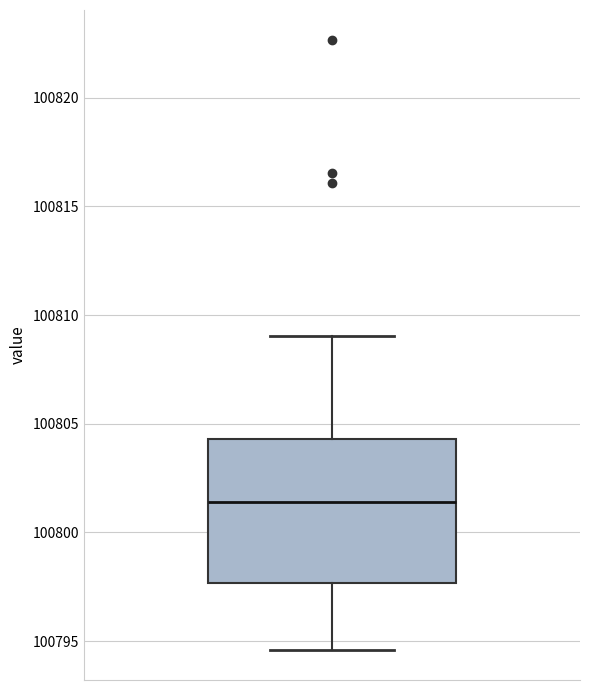

Transcribe this box plot: give where the median line is, the range the box spans, and where the two whiskers end, as read against the y-axis. The values are not printed on the chart, so give them approximately, as read against the axis.

median 100801.5, box 100797.5 to 100804.5, whiskers 100794.5 to 100809.0